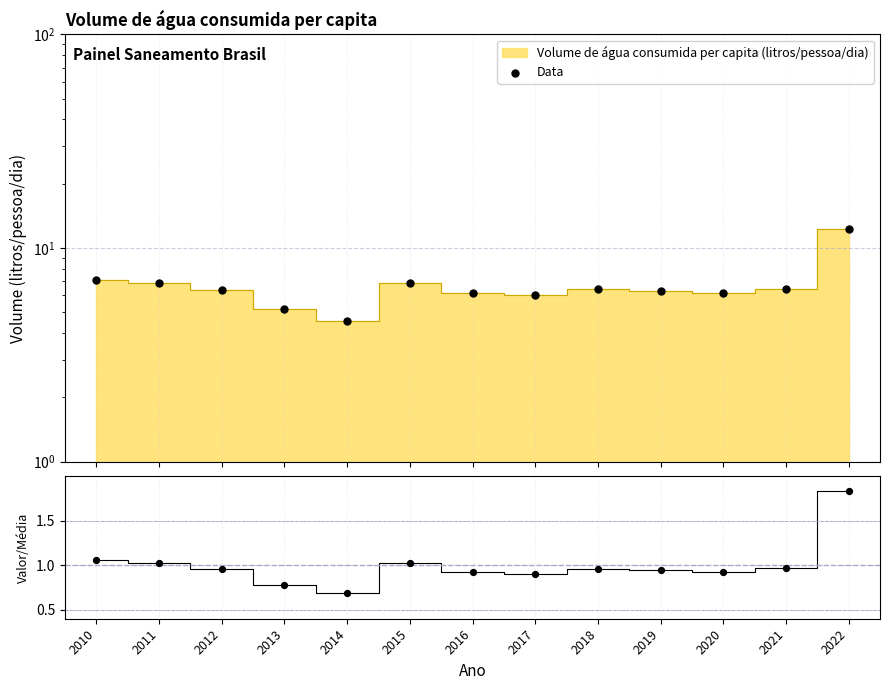

What is the change in value from 2011 to 2016?

-0.7